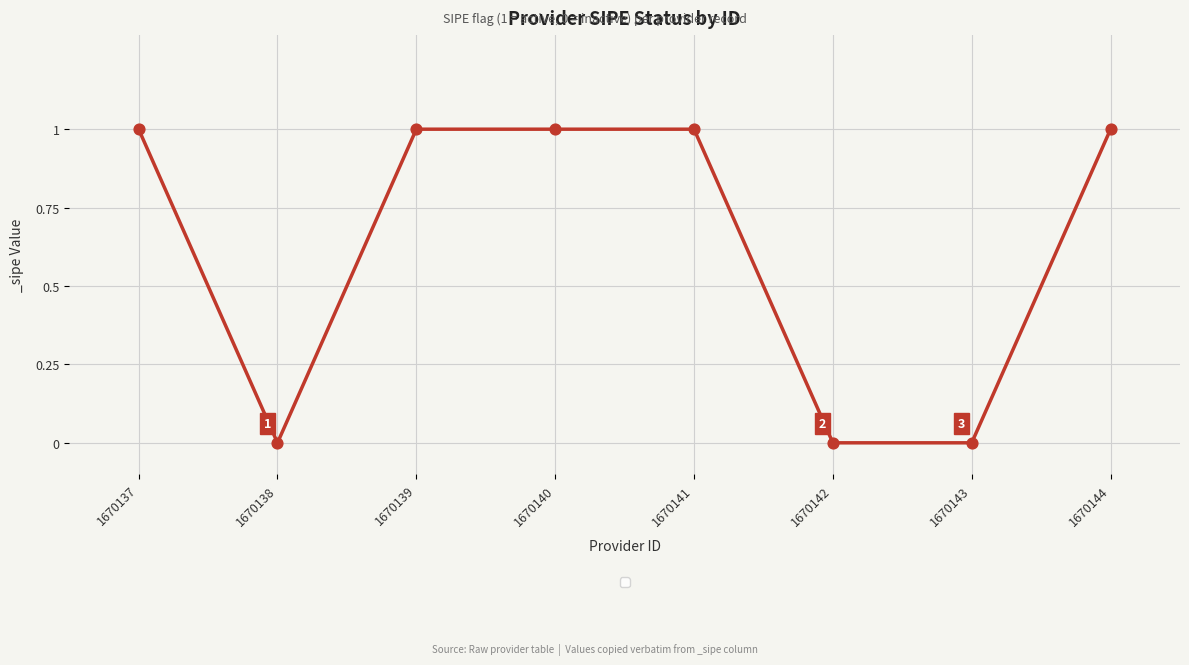

What is the ratio of the value at 1670141 to the value at 1670137?

1.0